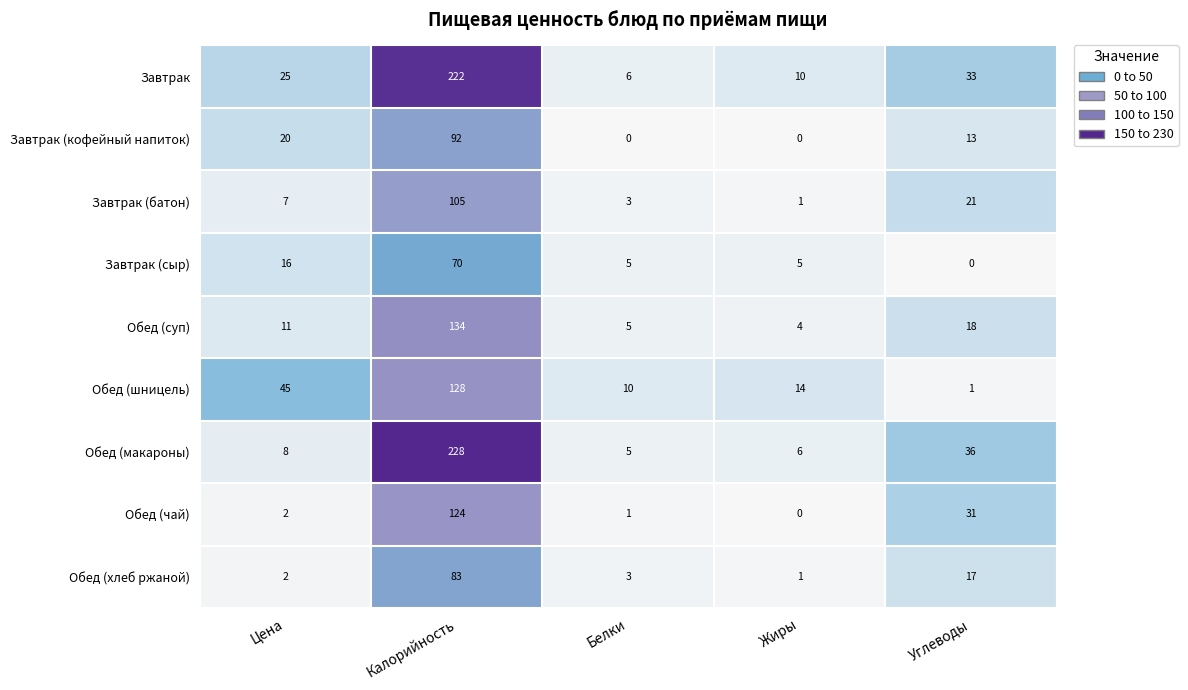

Which series has the largest range (max minus min)?

Обед (макароны)